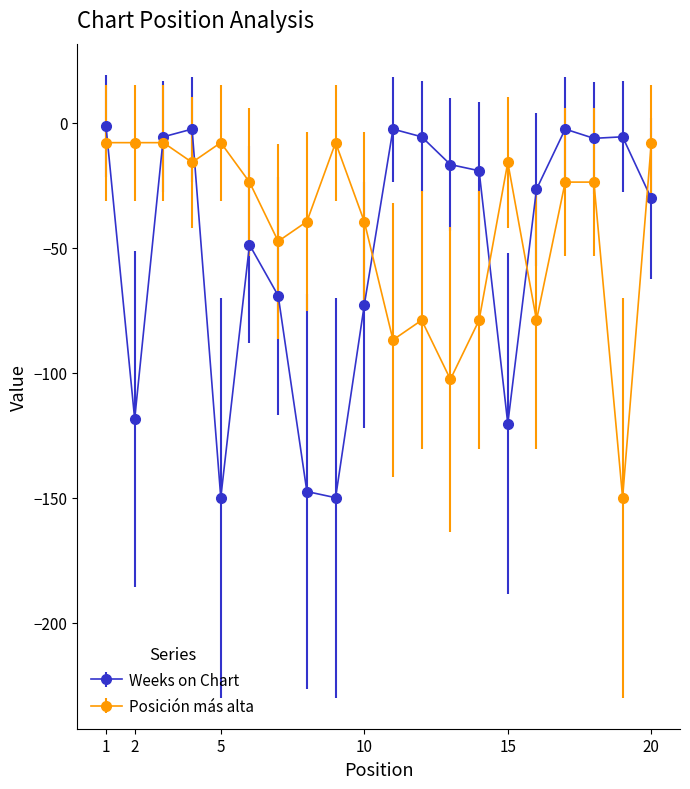

What are all the series names shown in the legend?

Weeks on Chart, Posición más alta